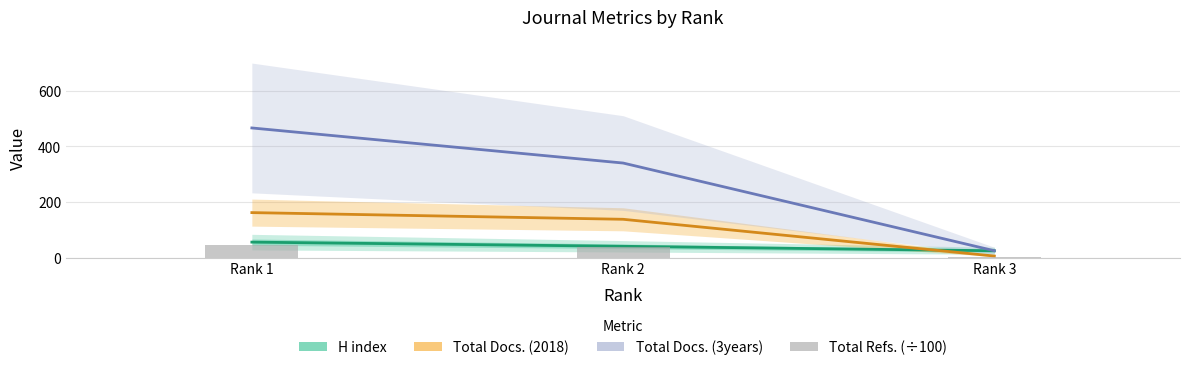

Is it true that Total Docs. (2018) equals 138.0 at Rank 2?

True